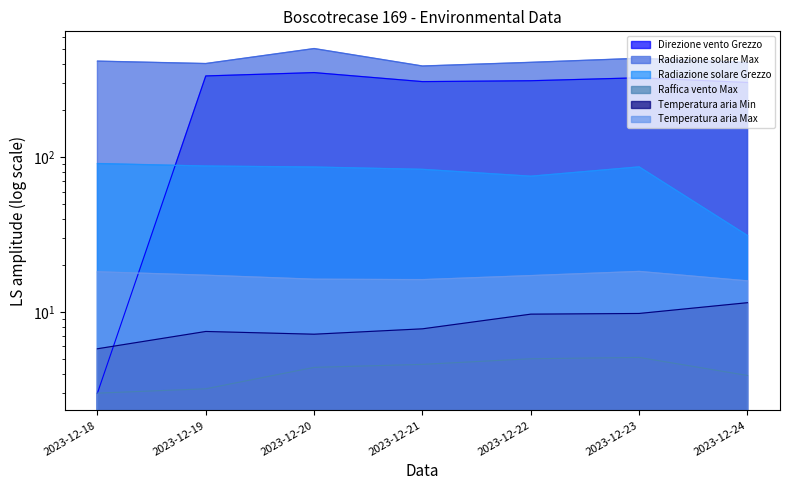

What is the maximum value for Radiazione solare Max?

501.7